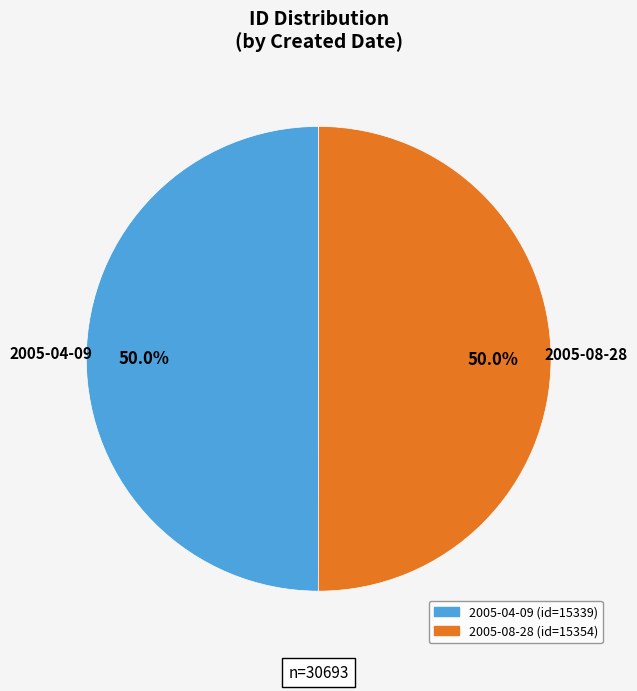

What is the ratio of the value at 2005-08-28 to the value at 2005-04-09?

1.0